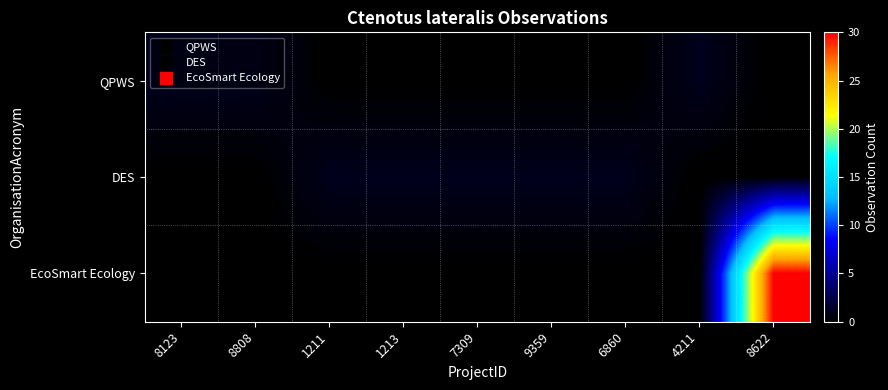

Which series has the widest spread of values?

EcoSmart Ecology